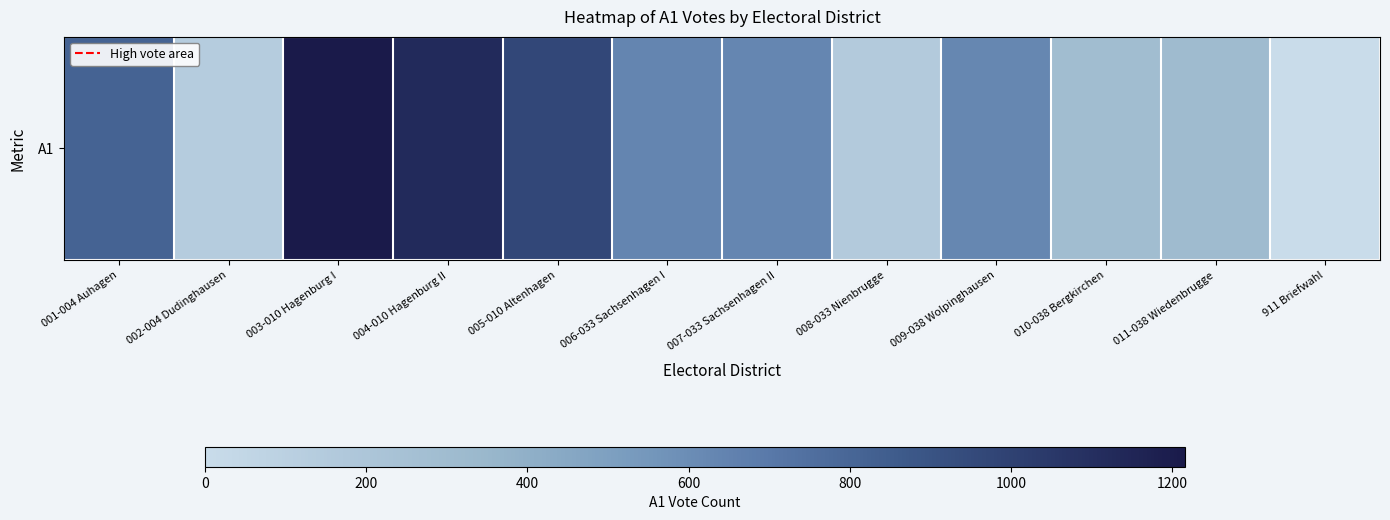

Where is the data nearest to the value 0?

911 Briefwahl